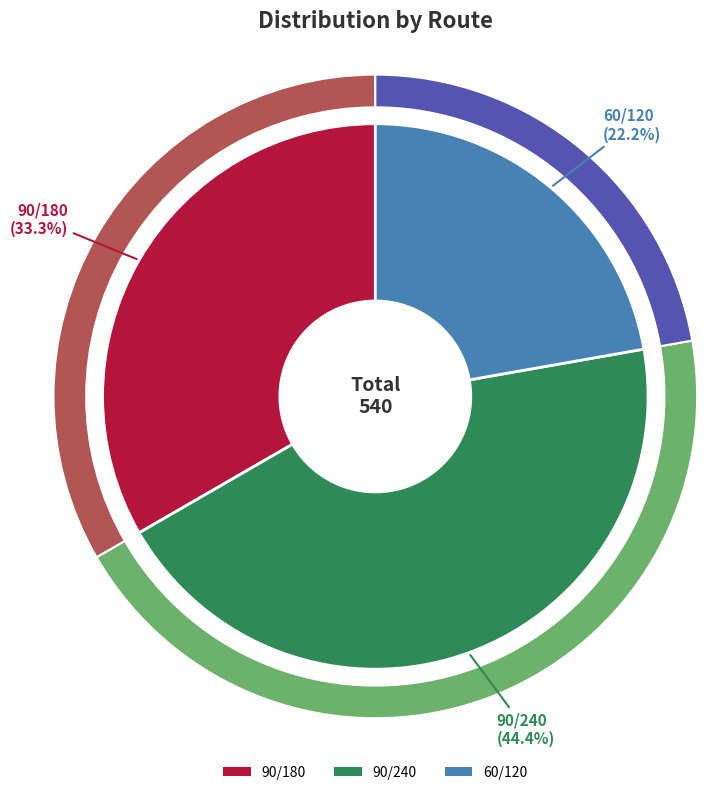

Count the number of slices in the pie.

3